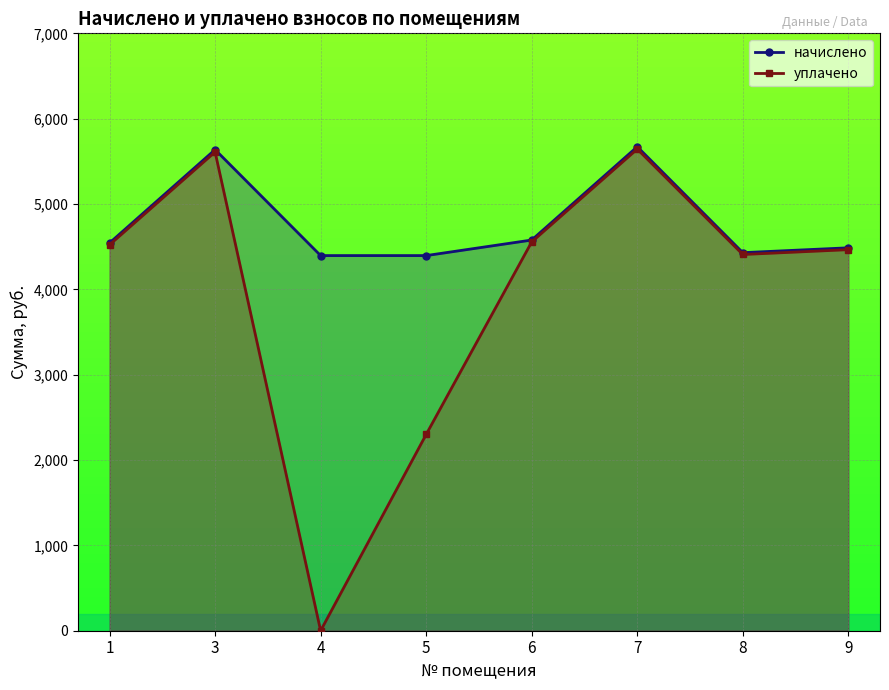

What is the difference between the highest and lowest values at 8?

21.4